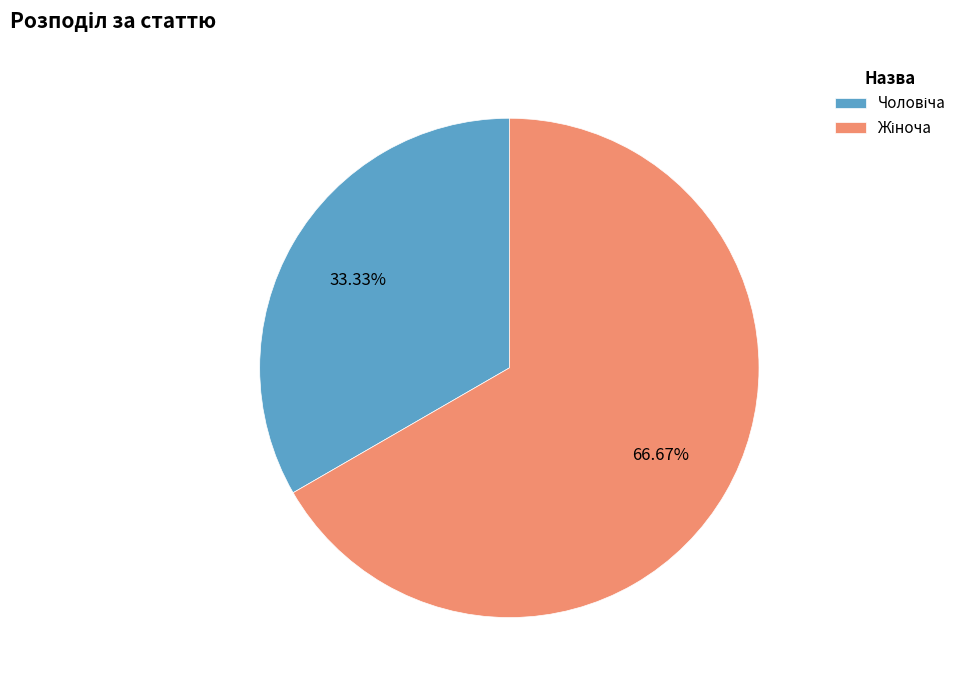

Is there a majority slice in this chart?

Yes